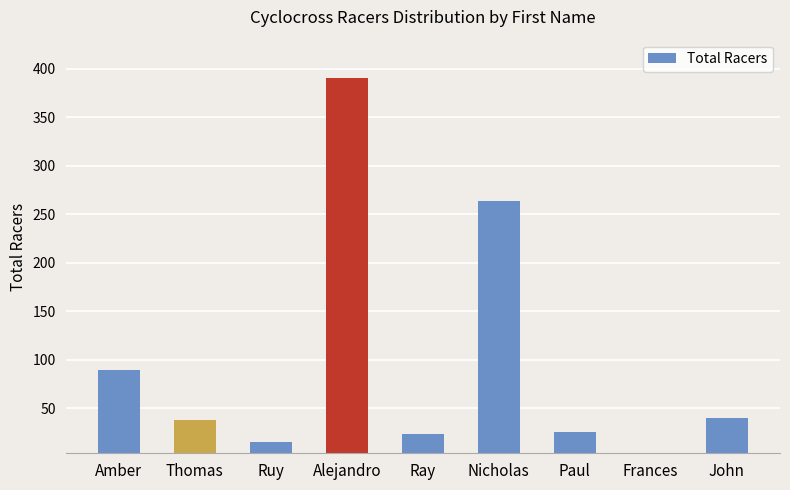

What is the change in value from Nicholas to Paul?

-239